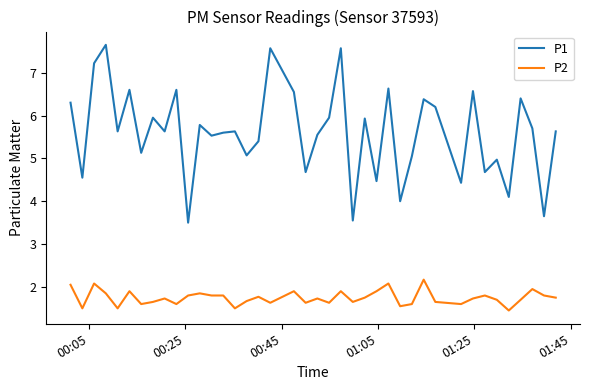

True or false: P1 and P2 cross at least once.

False